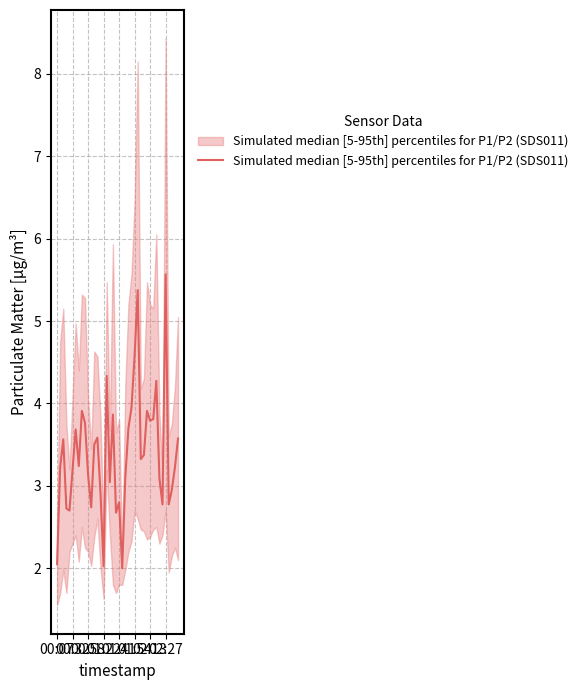

Is it true that the value at 11 is 2.7?

True